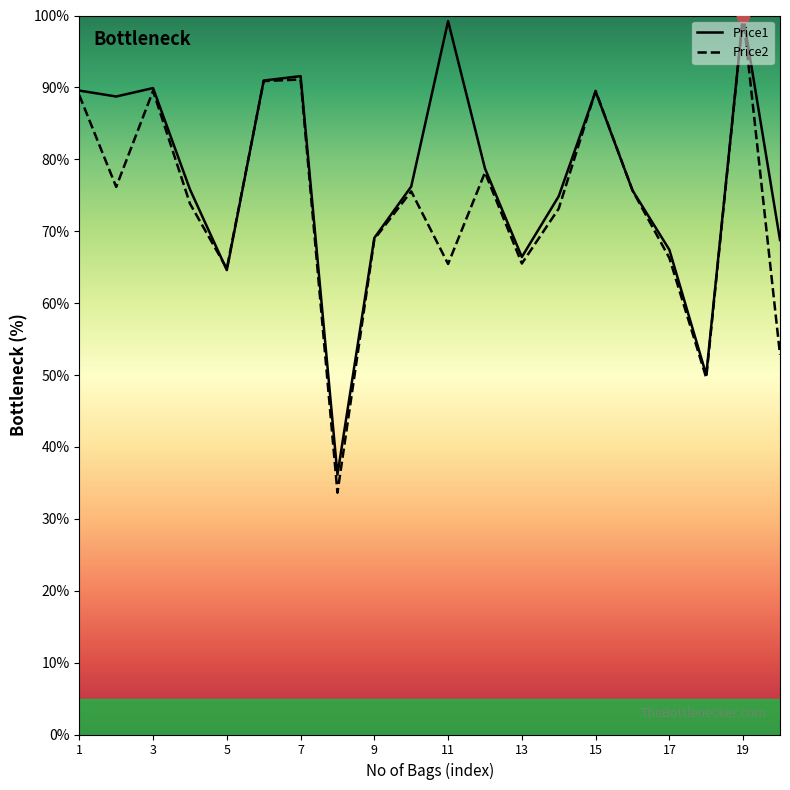

Which series reaches the maximum Y coordinate?

Price1